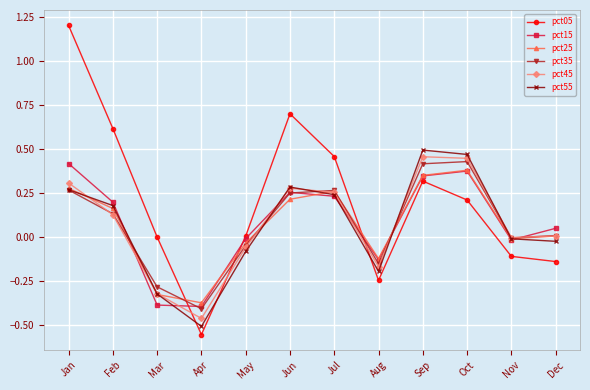

Which series has the largest total across all categories?

pct05